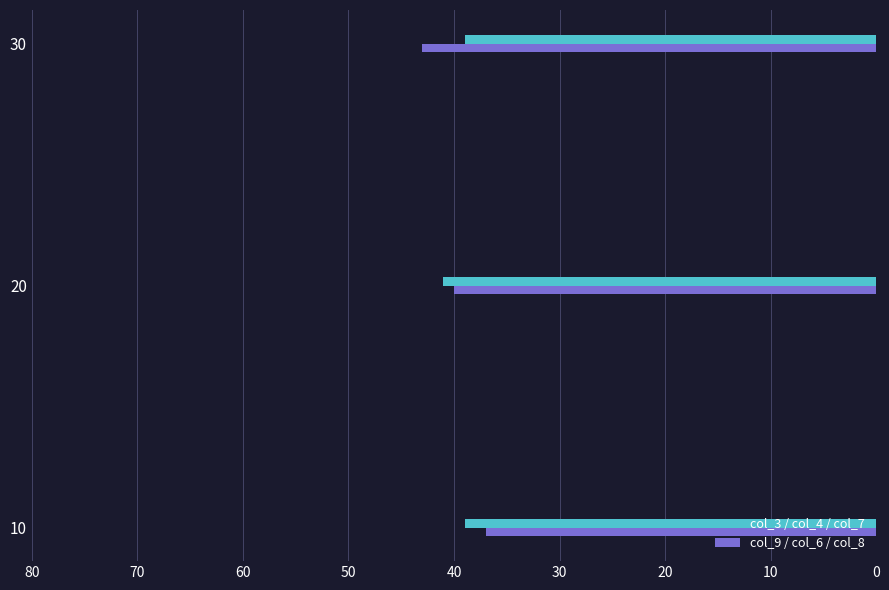

Rank the series at 20 from lowest to highest value.

col_9 / col_6 / col_8, col_3 / col_4 / col_7